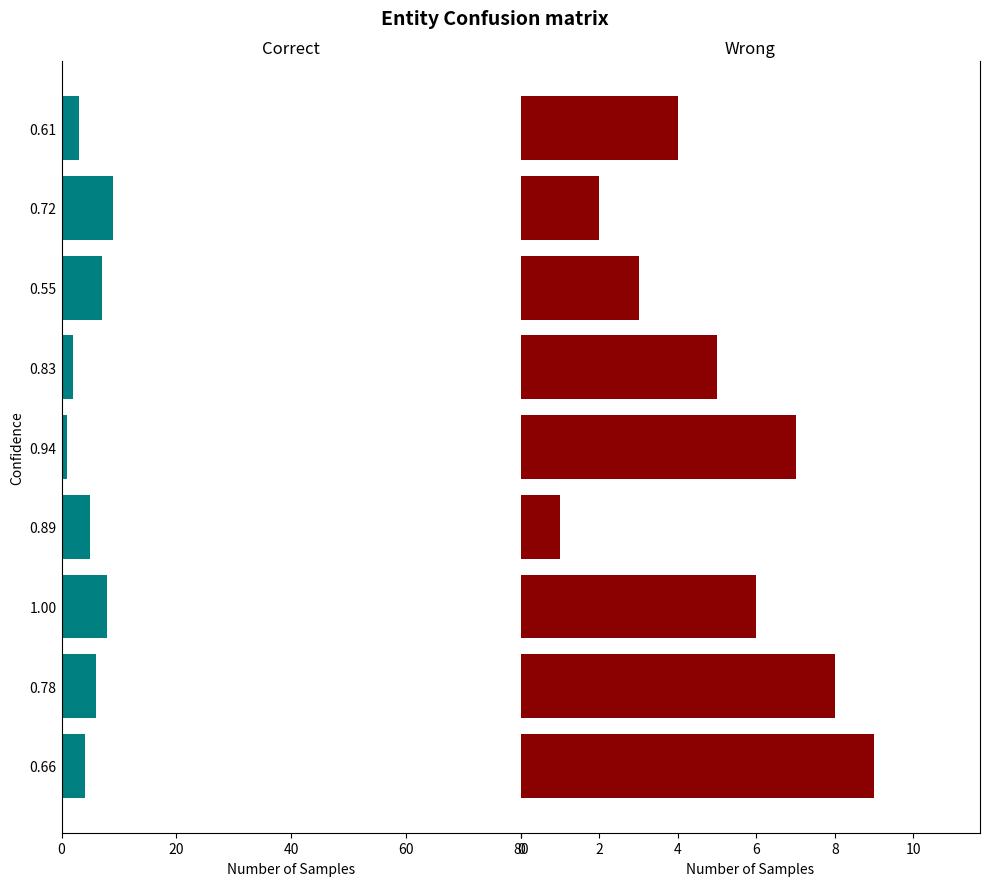

What is the difference between the highest and lowest values at 0.78?

14